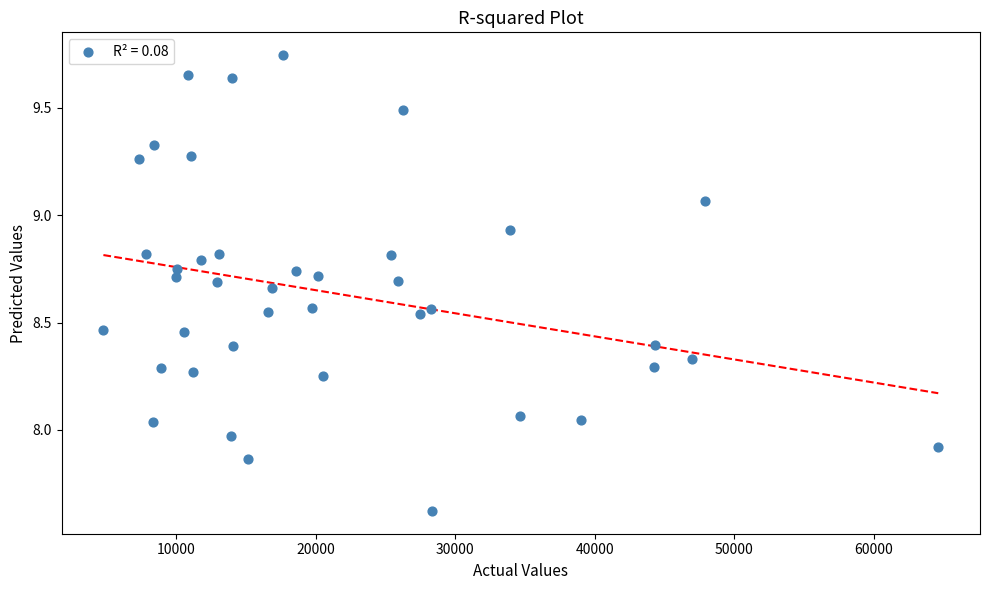

What is the range of Y values (max minus min)?

2.1